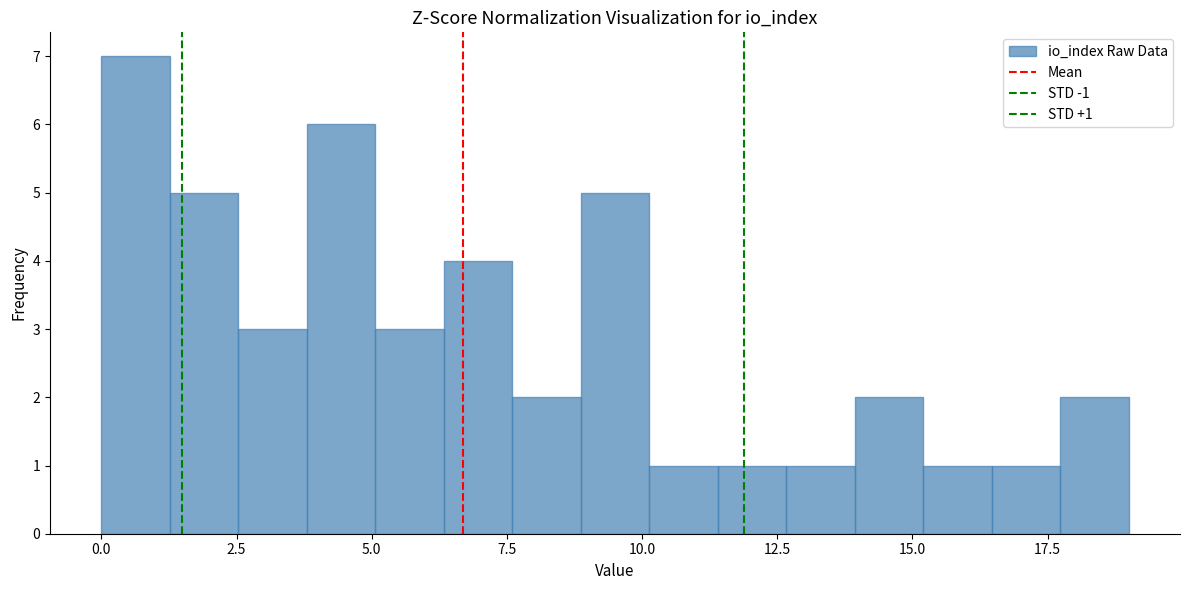

Around what value on the x-axis is the tallest bar? Give the approximate position of its centre, as read against the axis.

0.5